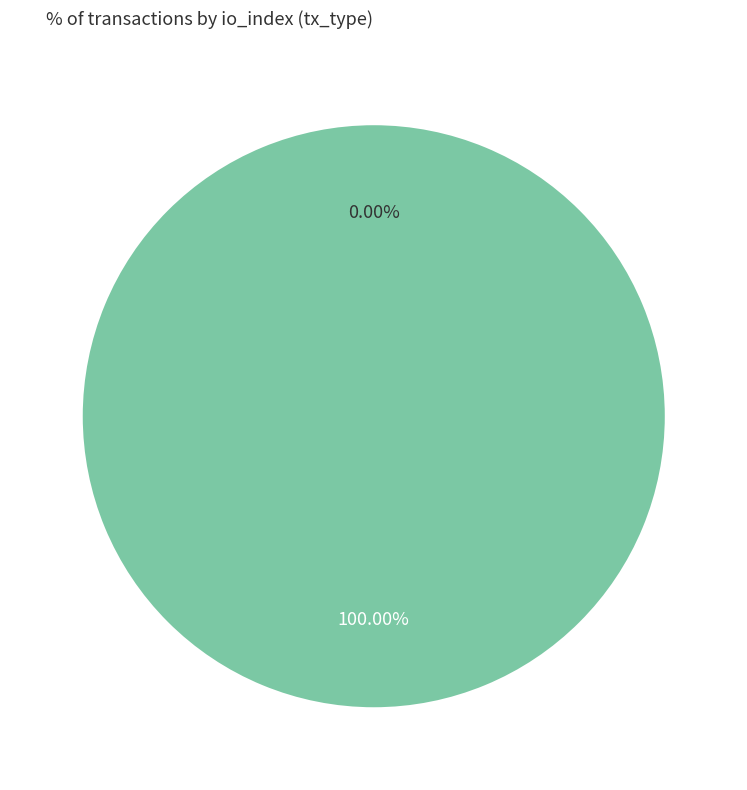

Between Vote and Ticket, which is larger?

Vote